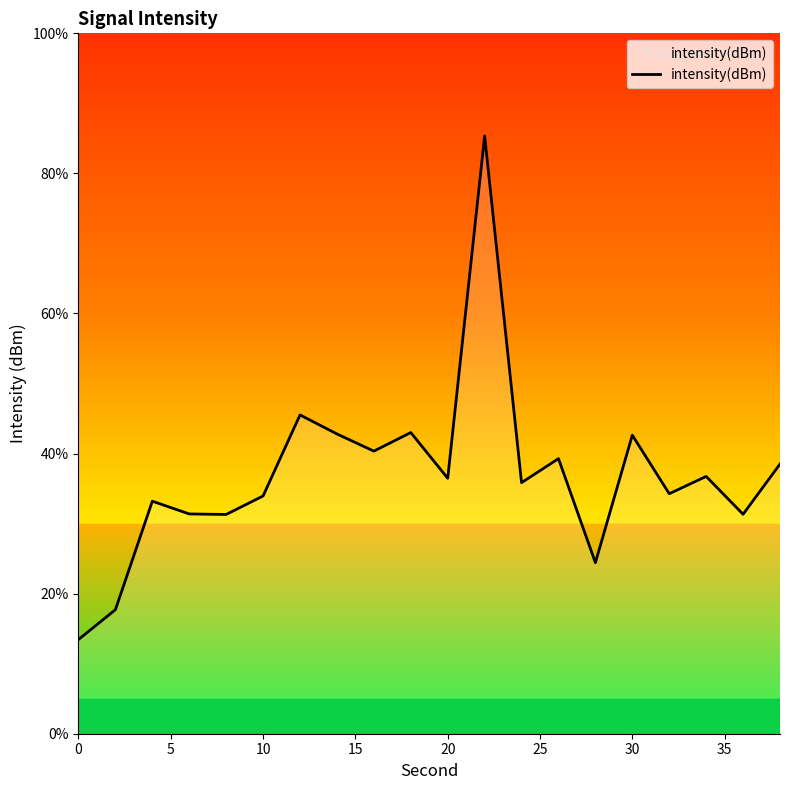

What is the sum of all values?

737.5